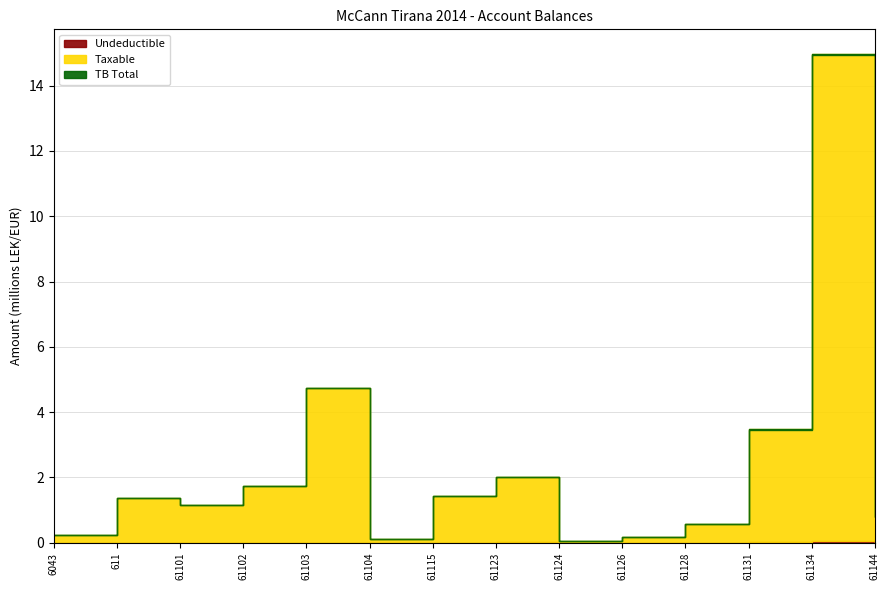

Which label corresponds to the largest value in the chart?

61134